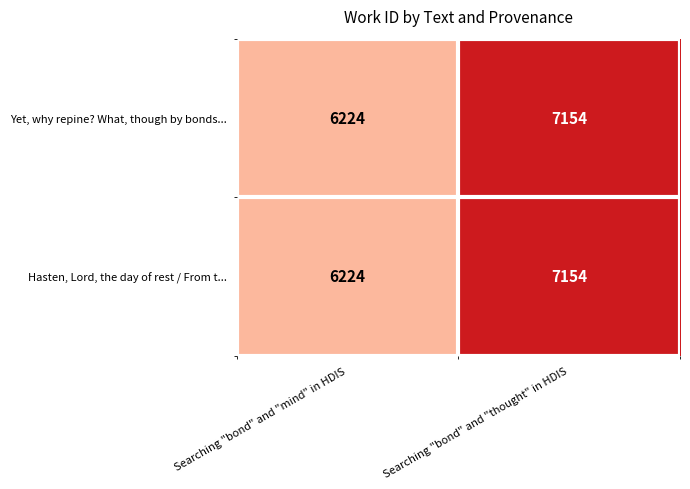

What is the difference between the maximum and minimum values in the Hasten, Lord, the day of rest / From t... series?

930